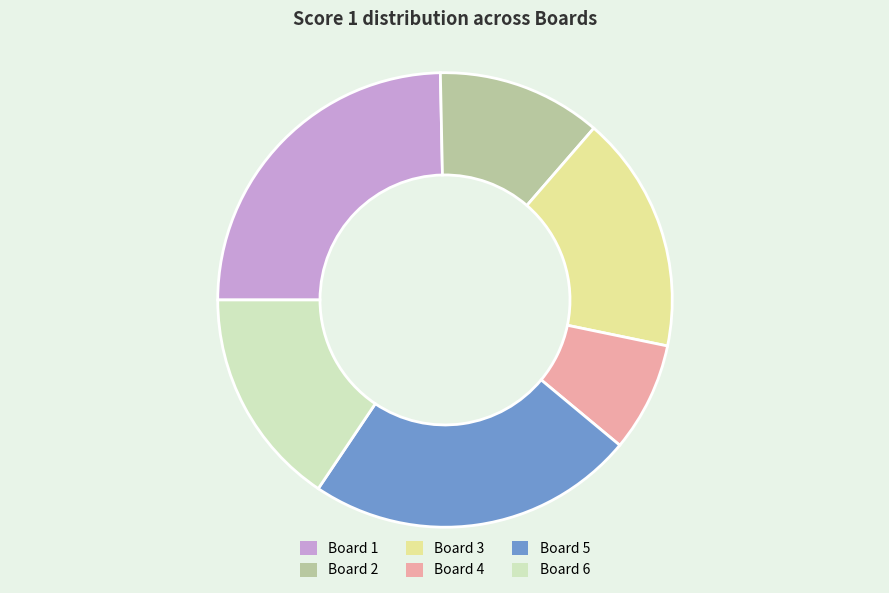

What is the largest slice in the pie chart?

Board 1